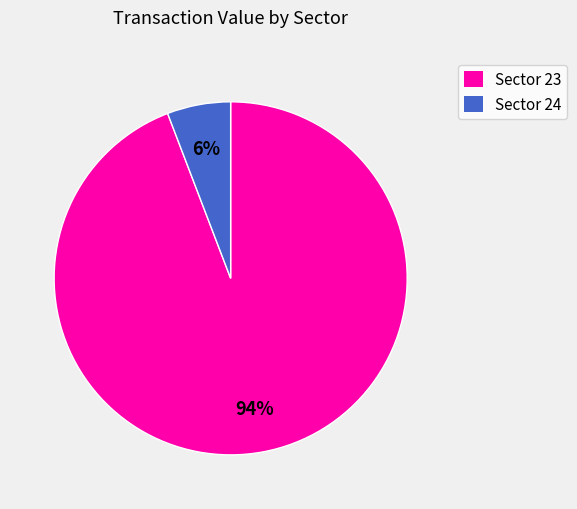

To the nearest percent, what is the difference between the largest and smallest slice percentages?

88%